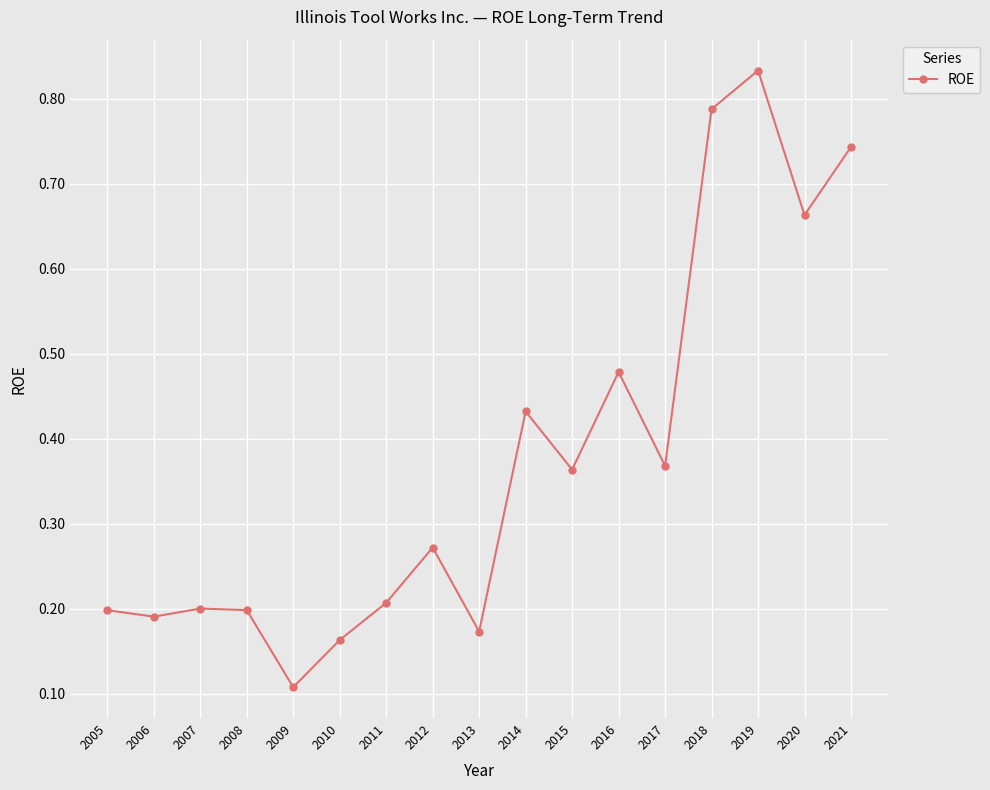

What is the smallest value displayed?

0.1